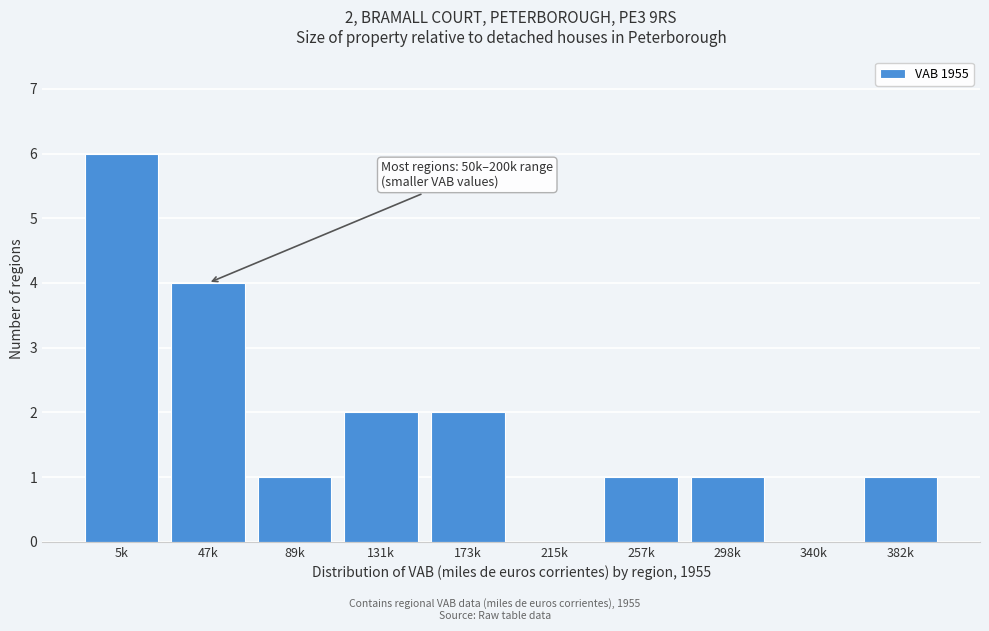

Reading left to right, extract all data points from this chart.

5k=6	47k=4	89k=1	131k=2	173k=2	215k=0	257k=1	298k=1	340k=0	382k=1